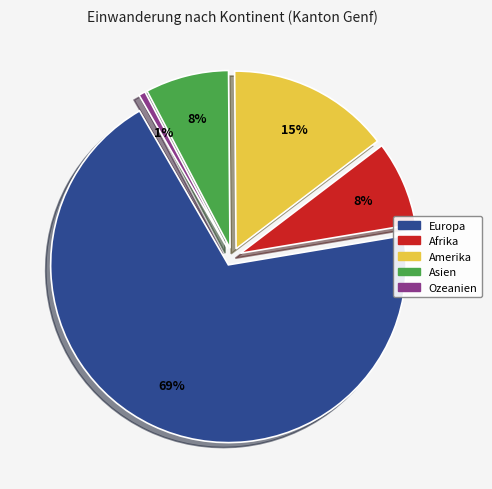

To the nearest percent, what portion does Asien represent?

8%